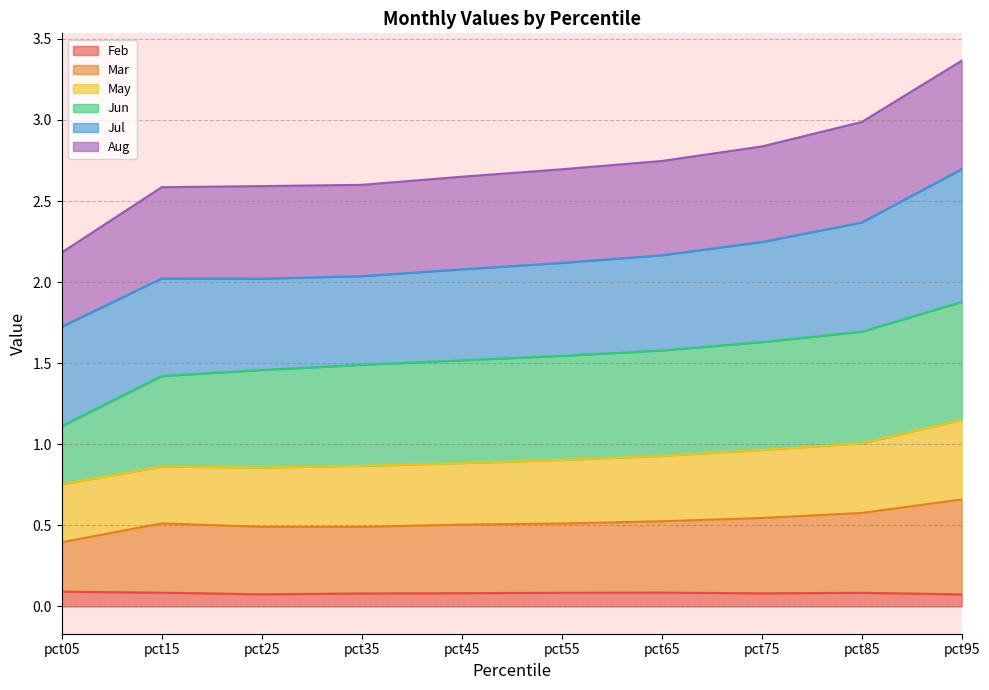

True or false: Feb and Mar cross at least once.

False